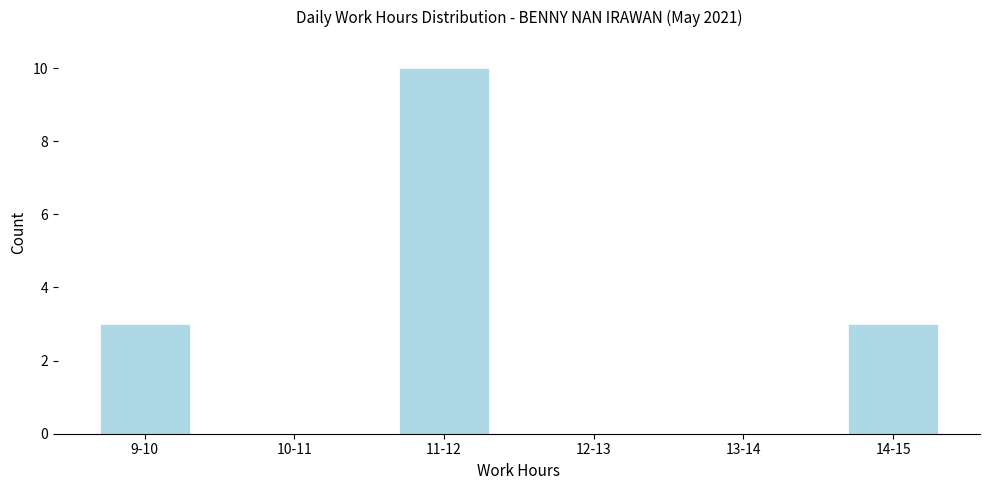

Reading left to right, extract all data points from this chart.

9-10=3	10-11=0	11-12=10	12-13=0	13-14=0	14-15=3